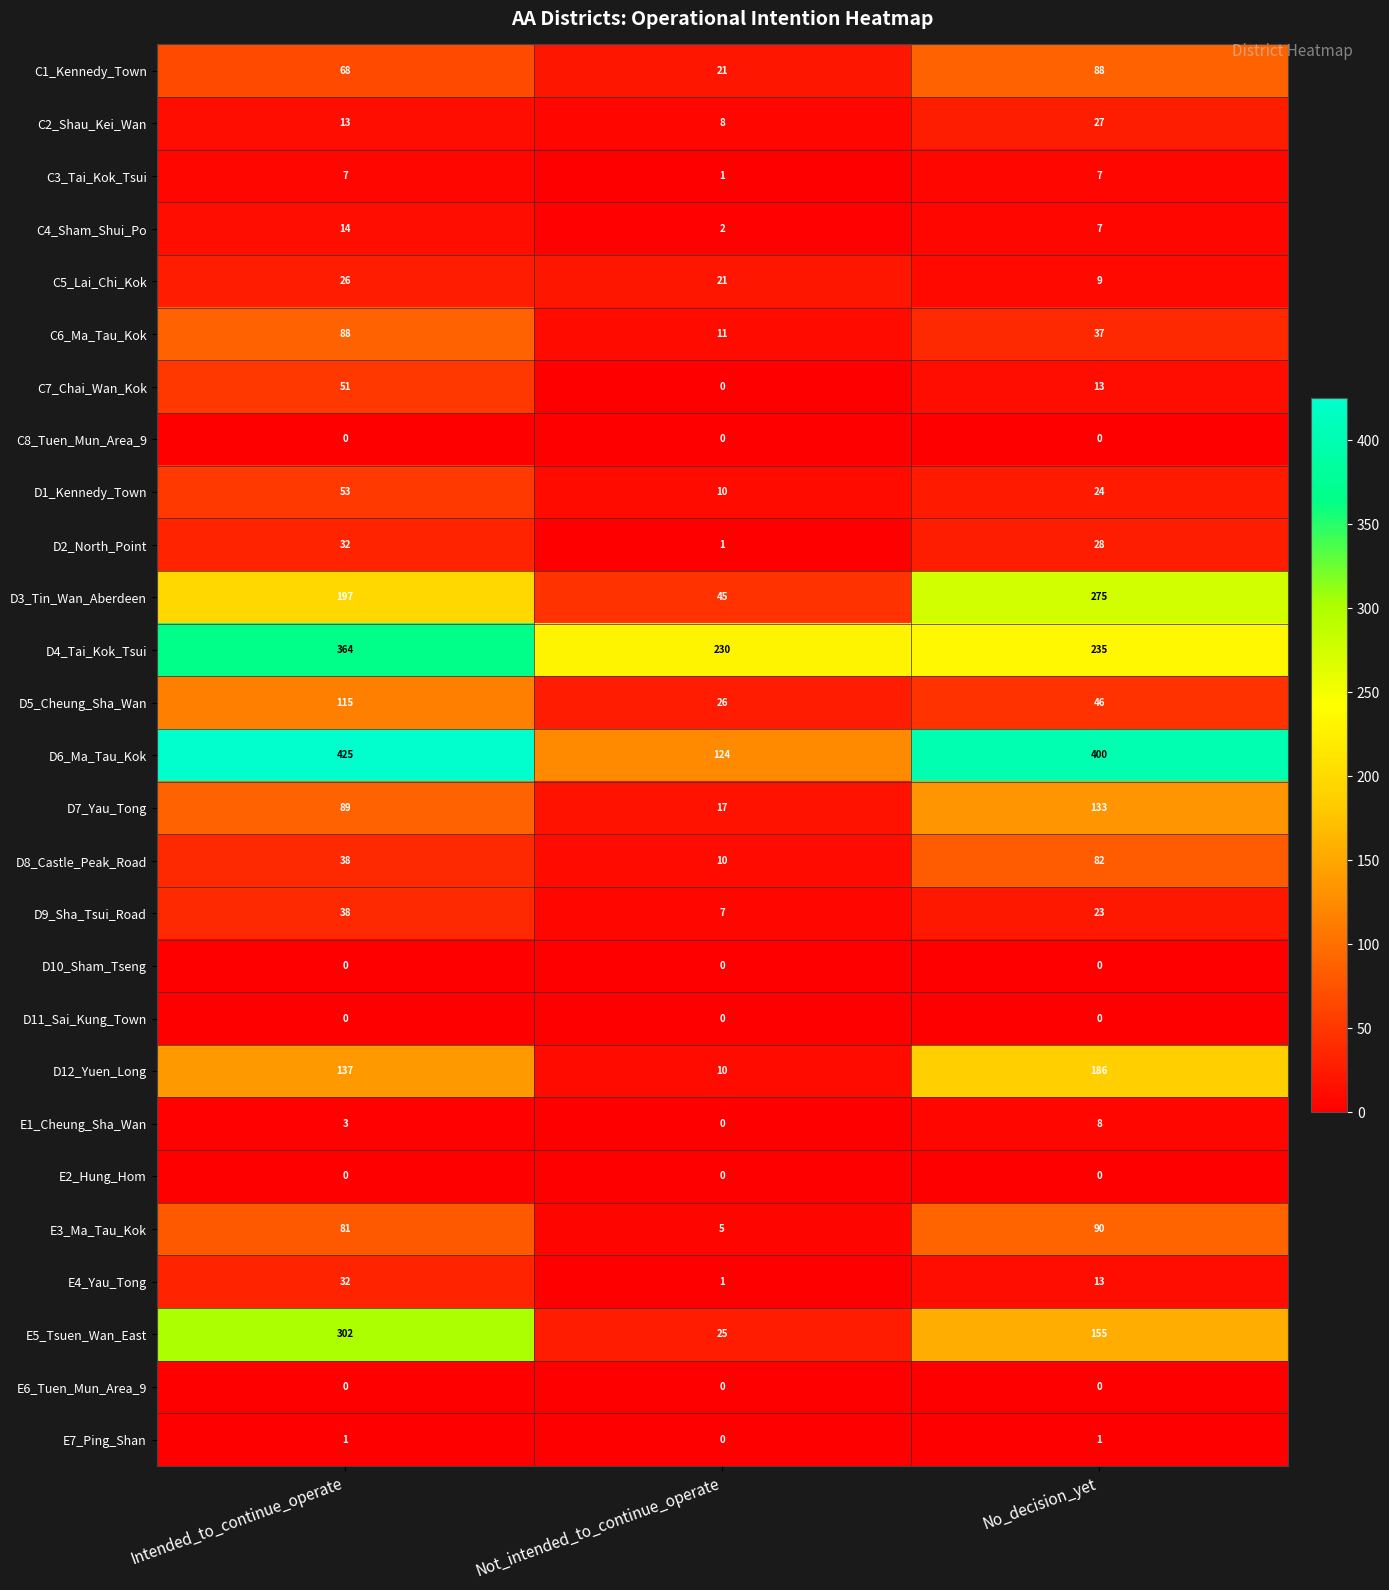

How many data points does each series have?

3